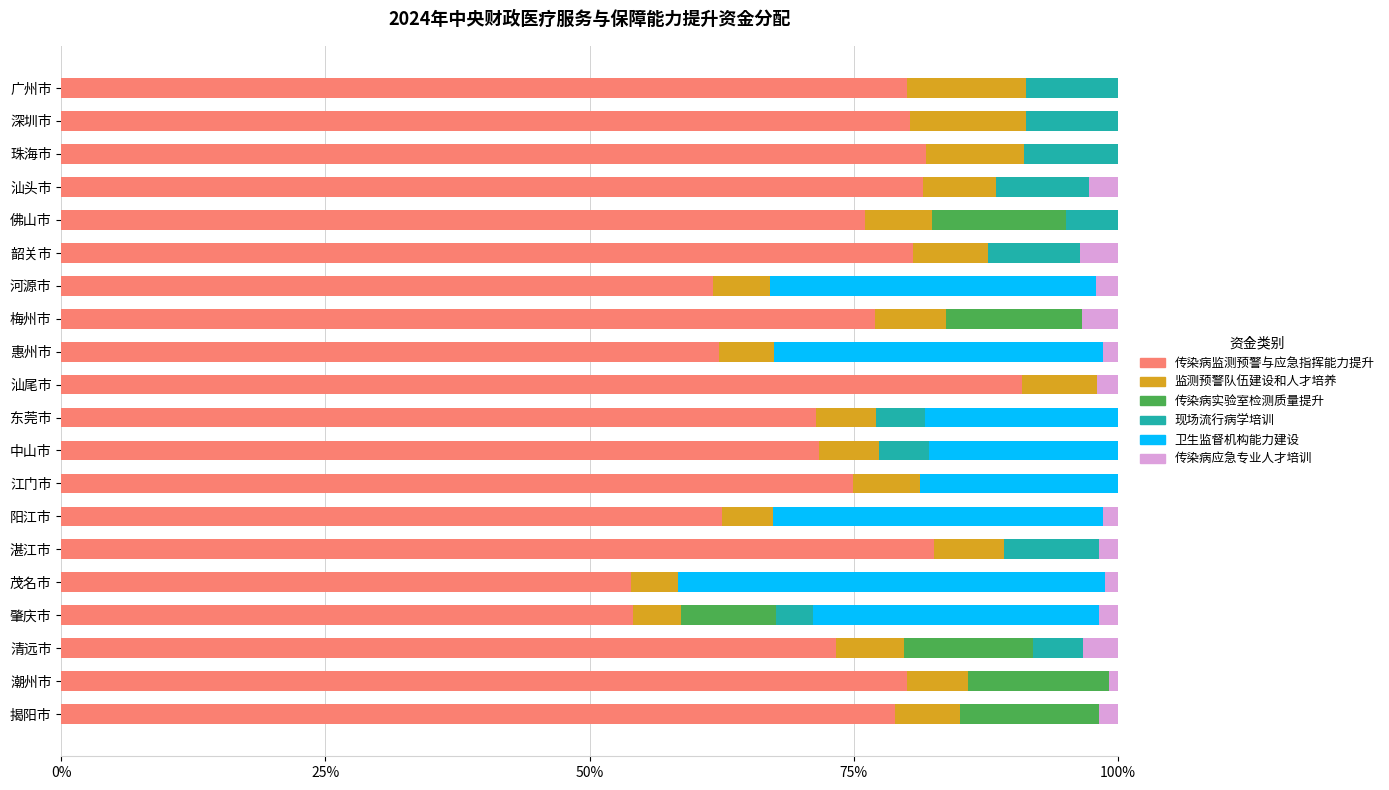

What are all the series names shown in the legend?

传染病监测预警与应急指挥能力提升, 监测预警队伍建设和人才培养, 传染病实验室检测质量提升, 现场流行病学培训, 卫生监督机构能力建设, 传染病应急专业人才培训